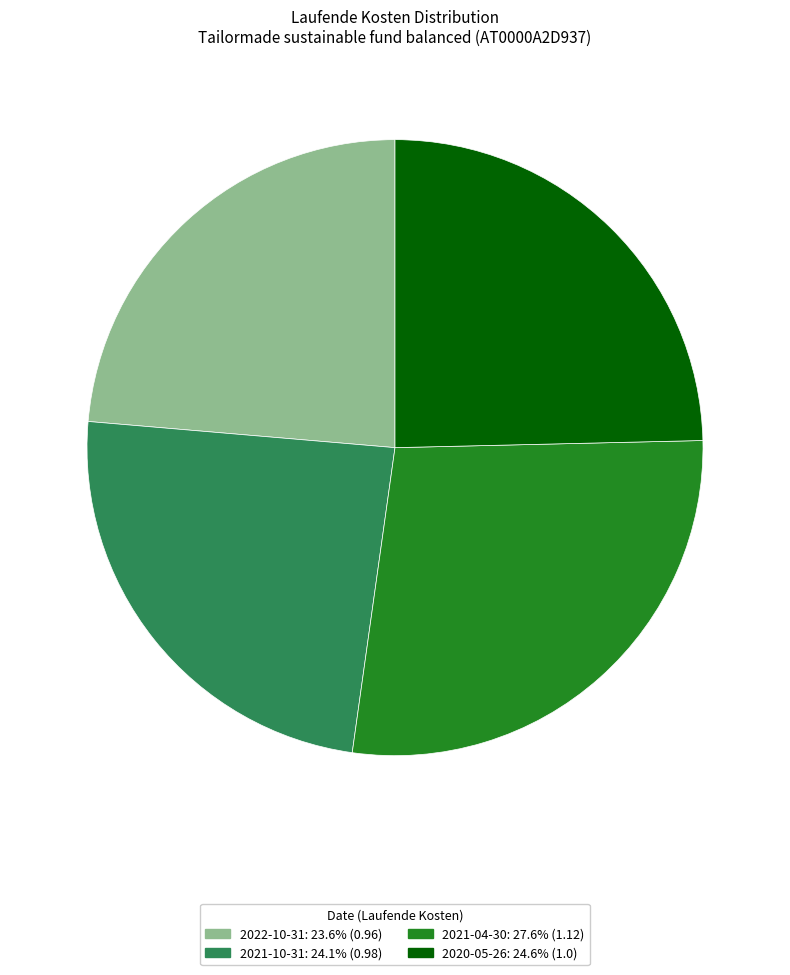

The 2020-05-26 slice represents 17% of the pie. True or false?

False